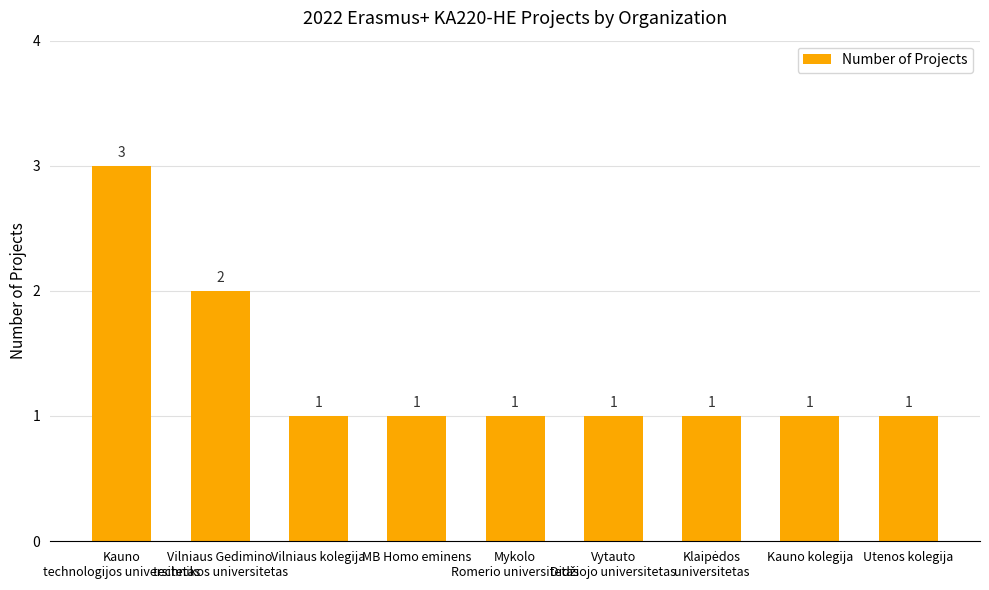

Which label corresponds to the largest value in the chart?

Kauno
technologijos universitetas